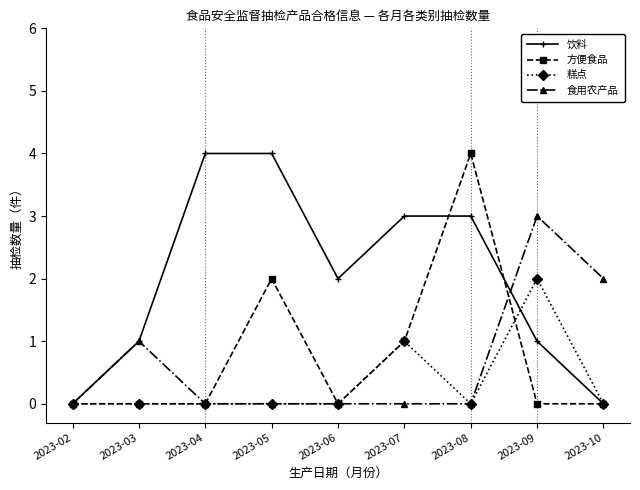

Reading right to left, what are all the values shown in this chart?

饮料: 2023-10=0	2023-09=1	2023-08=3	2023-07=3	2023-06=2	2023-05=4	2023-04=4	2023-03=1	2023-02=0
方便食品: 2023-10=0	2023-09=0	2023-08=4	2023-07=1	2023-06=0	2023-05=2	2023-04=0	2023-03=0	2023-02=0
糕点: 2023-10=0	2023-09=2	2023-08=0	2023-07=1	2023-06=0	2023-05=0	2023-04=0	2023-03=0	2023-02=0
食用农产品: 2023-10=2	2023-09=3	2023-08=0	2023-07=0	2023-06=0	2023-05=0	2023-04=0	2023-03=1	2023-02=0